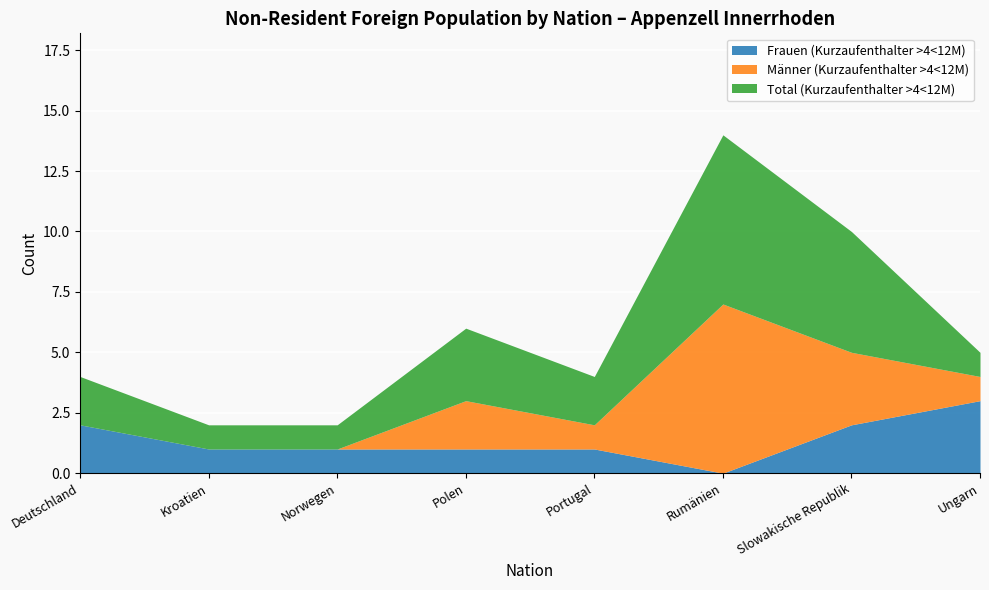

What position from the right is Norwegen?

6